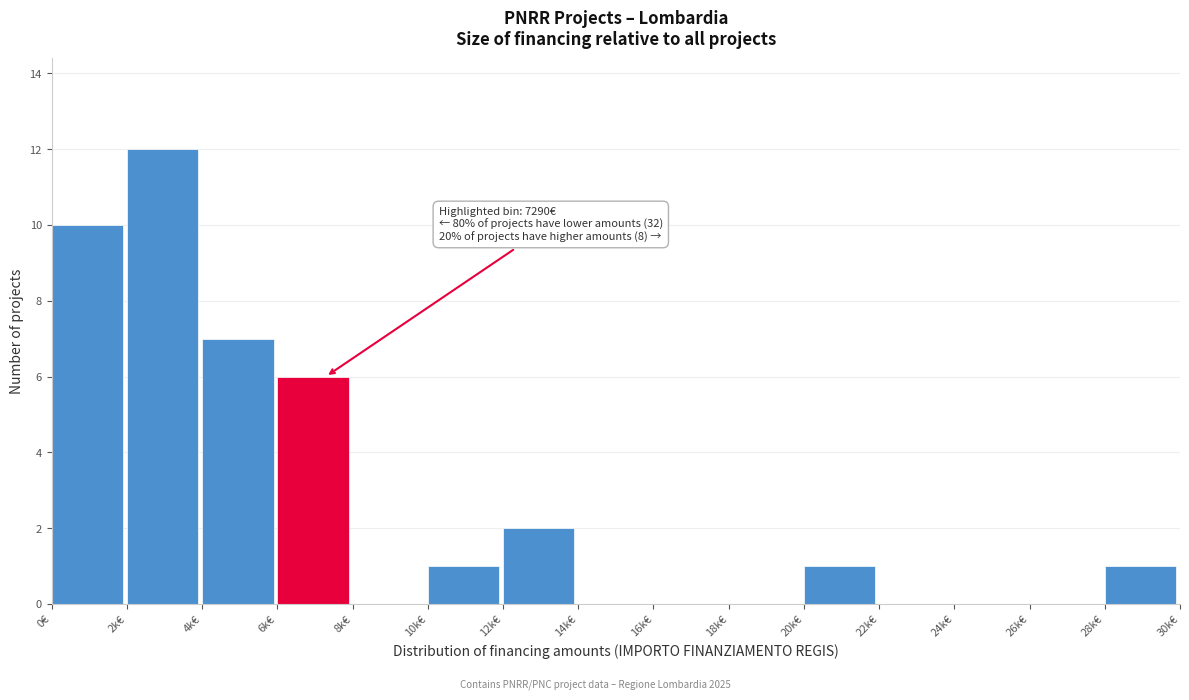

Reading left to right, list all the values displayed in this chart.

0€=10	2k€=12	4k€=7	6k€=6	8k€=0	10k€=1	12k€=2	14k€=0	16k€=0	18k€=0	20k€=1	22k€=0	24k€=0	26k€=0	28k€=1